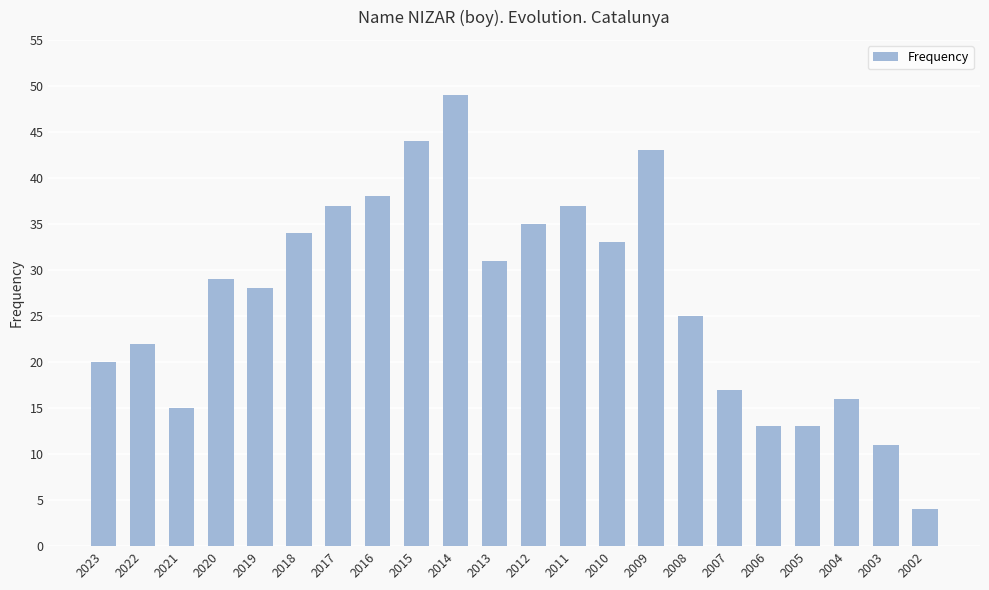

What is the difference between the maximum and minimum values?

45